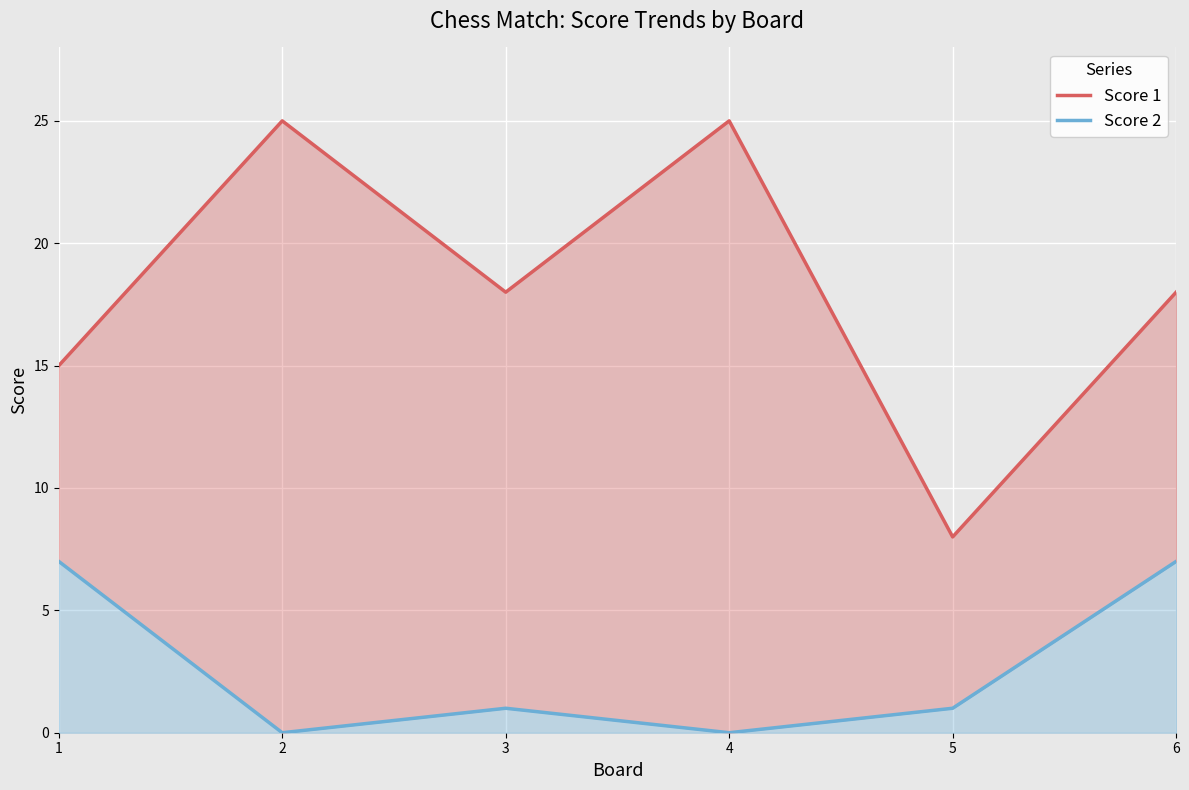

Reading left to right, list all the values displayed in this chart.

Score 1: 1=15	2=25	3=18	4=25	5=8	6=18
Score 2: 1=7	2=0	3=1	4=0	5=1	6=7